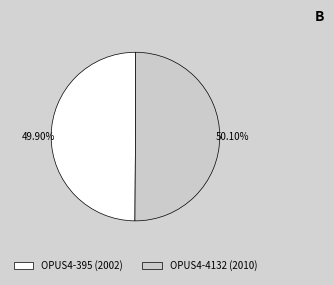

Approximately how many times larger is the value at OPUS4-395 (2002) compared to OPUS4-4132 (2010)?

1.0